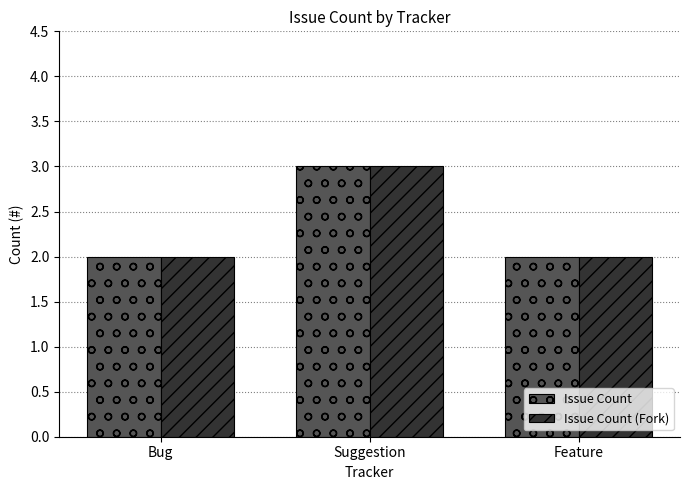

Is it true that Issue Count (Fork) equals 2 at Bug?

True